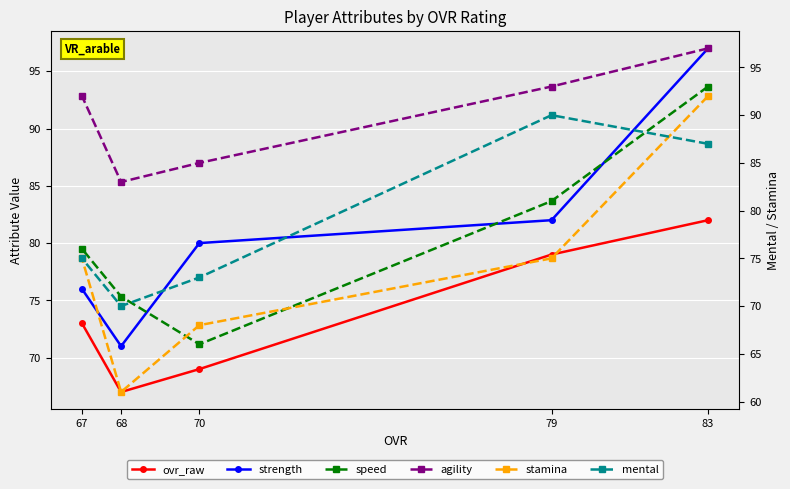

Reading left to right, extract all data points from this chart.

ovr_raw: 83=82	79=79	70=69	68=67	67=73
strength: 83=97	79=82	70=80	68=71	67=76
speed: 83=93	79=81	70=66	68=71	67=76
agility: 83=97	79=93	70=85	68=83	67=92
stamina: 83=92	79=75	70=68	68=61	67=75
mental: 83=87	79=90	70=73	68=70	67=75